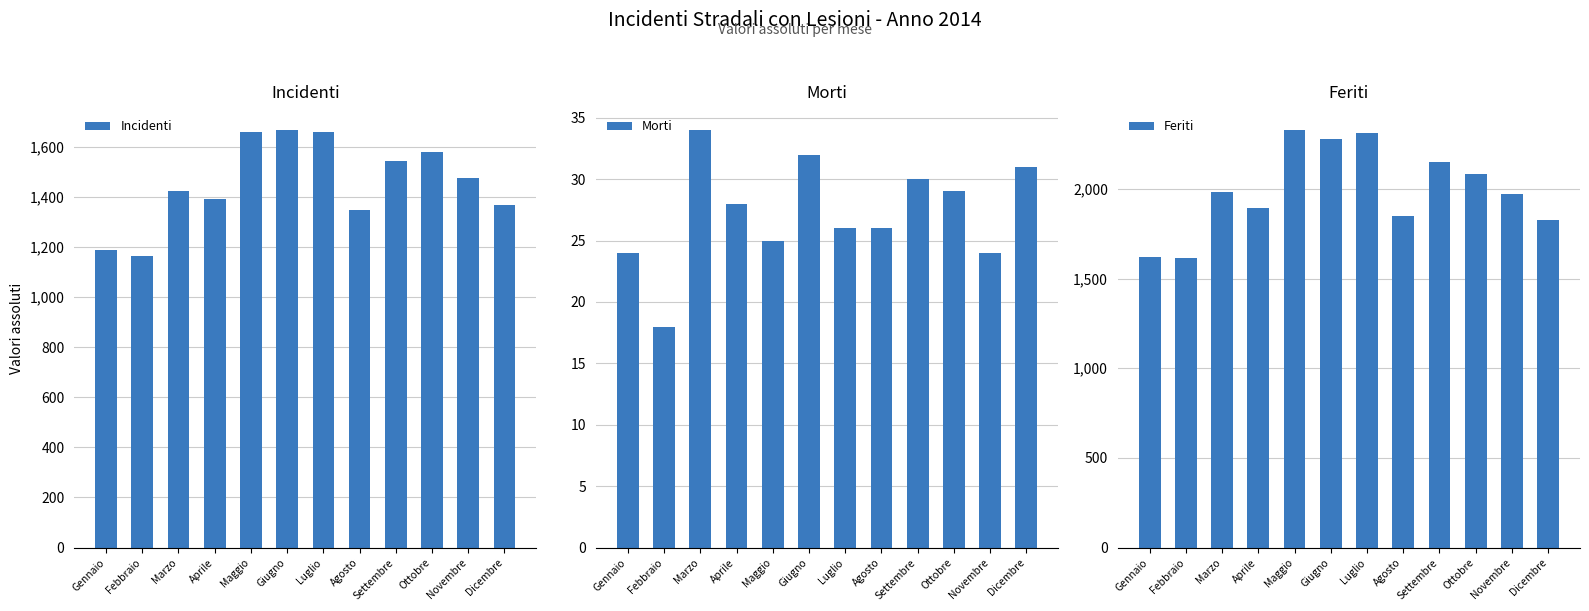

Rank the series at Settembre from lowest to highest value.

Morti, Incidenti, Feriti